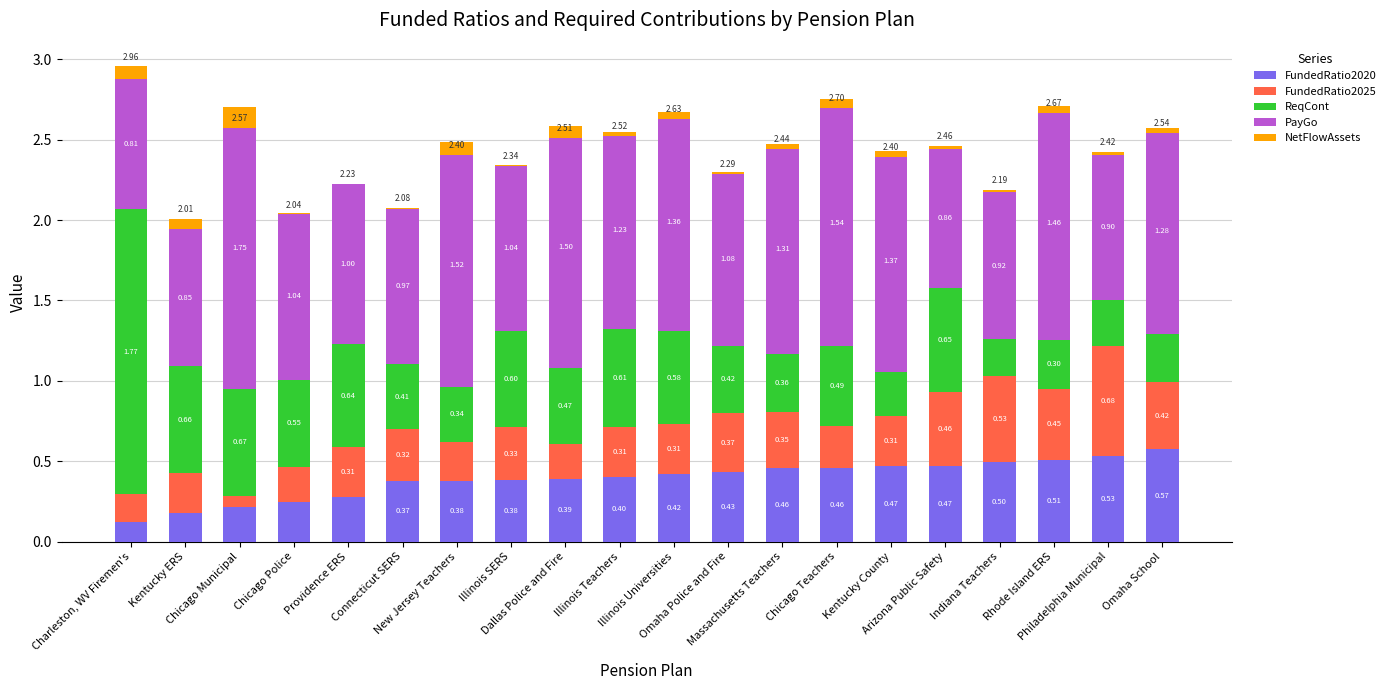

Which series changed the most between Illinois SERS and Philadelphia Municipal?

FundedRatio2025